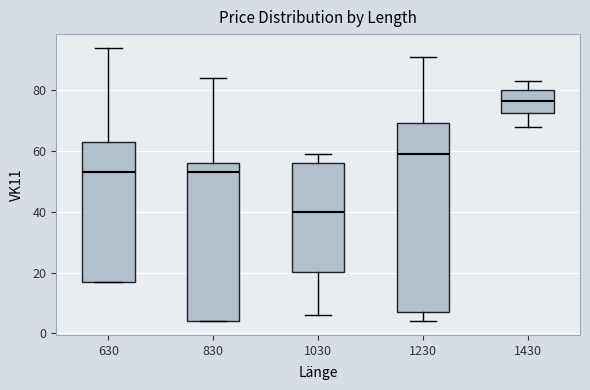

Which box's median line is the highest?

1430